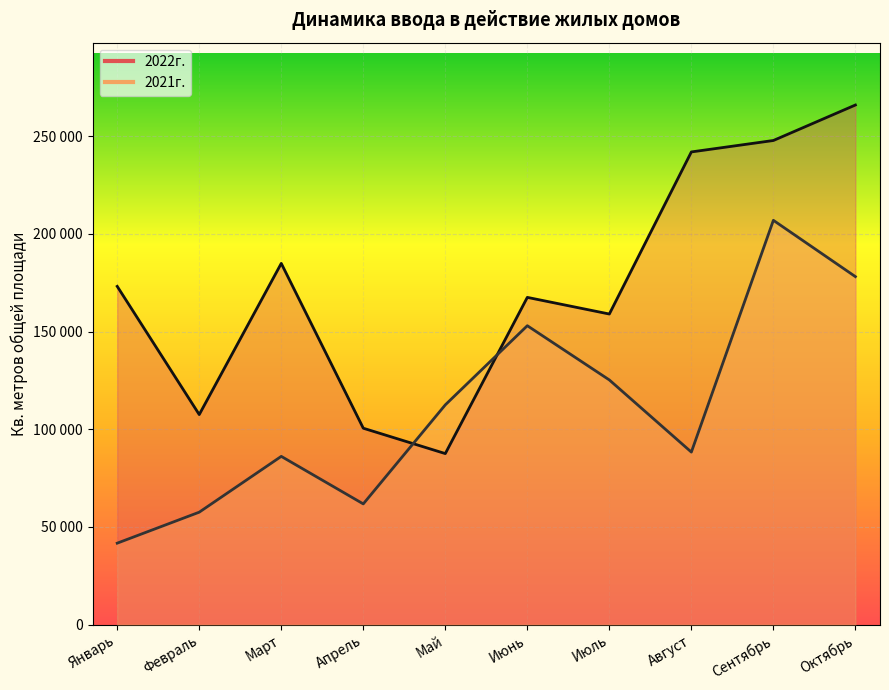

How many data points in 2021г. are less than 112493?

5